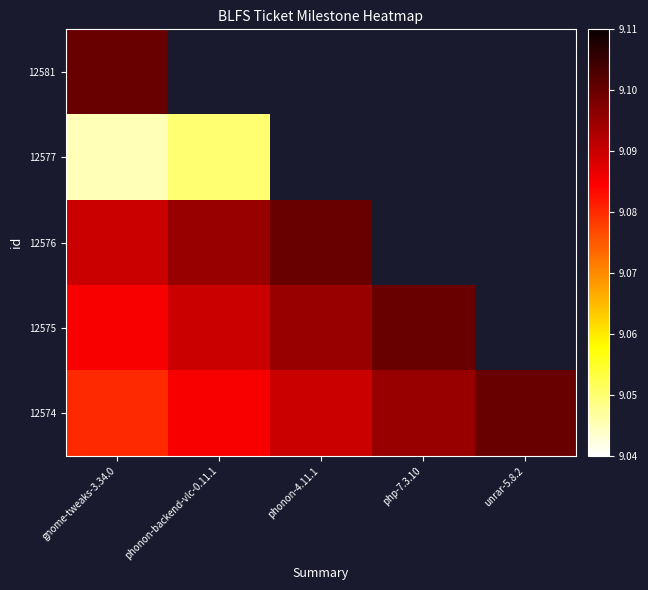

How many data points does each series have?

5